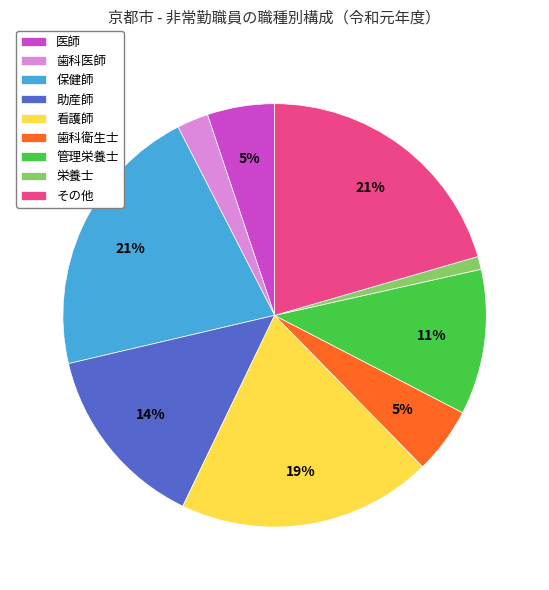

Do その他 and 栄養士 together represent more than half of the pie?

No